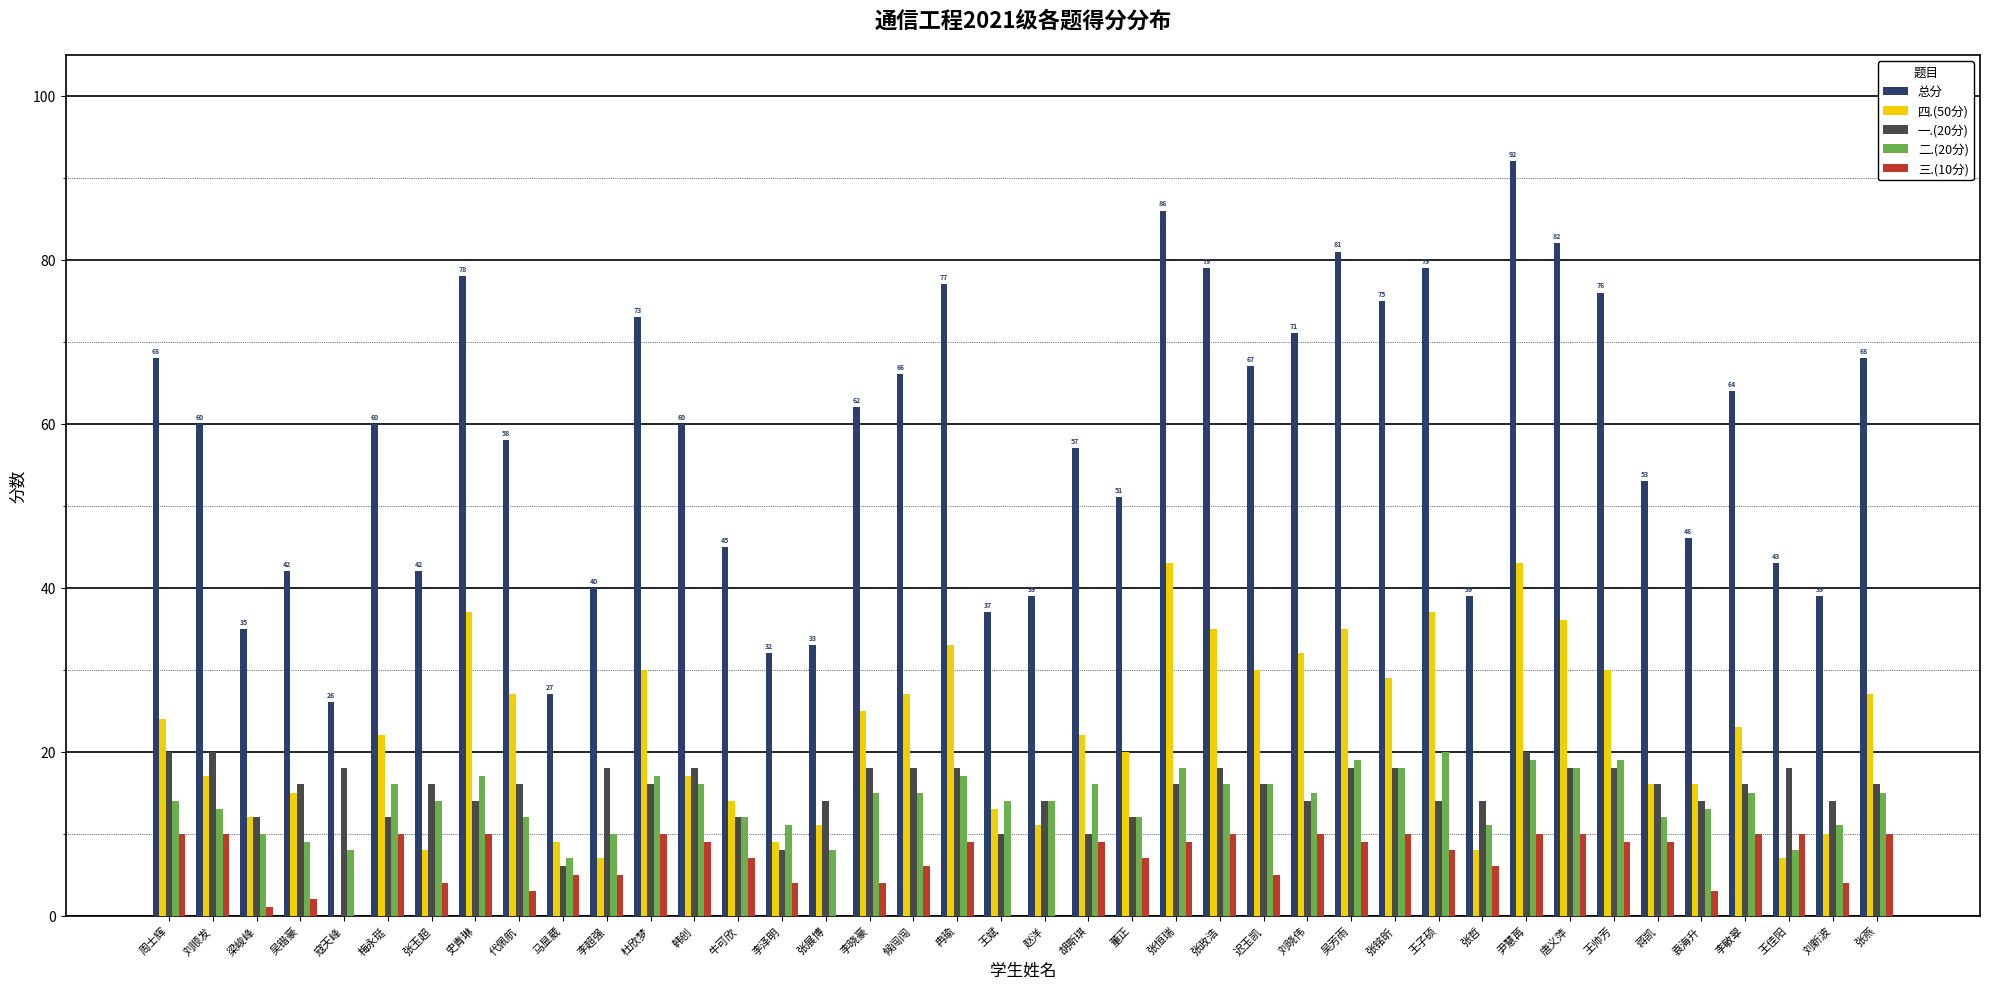

Between 张恒瑞 and 张铭昕, which series saw the biggest shift?

四.(50分)